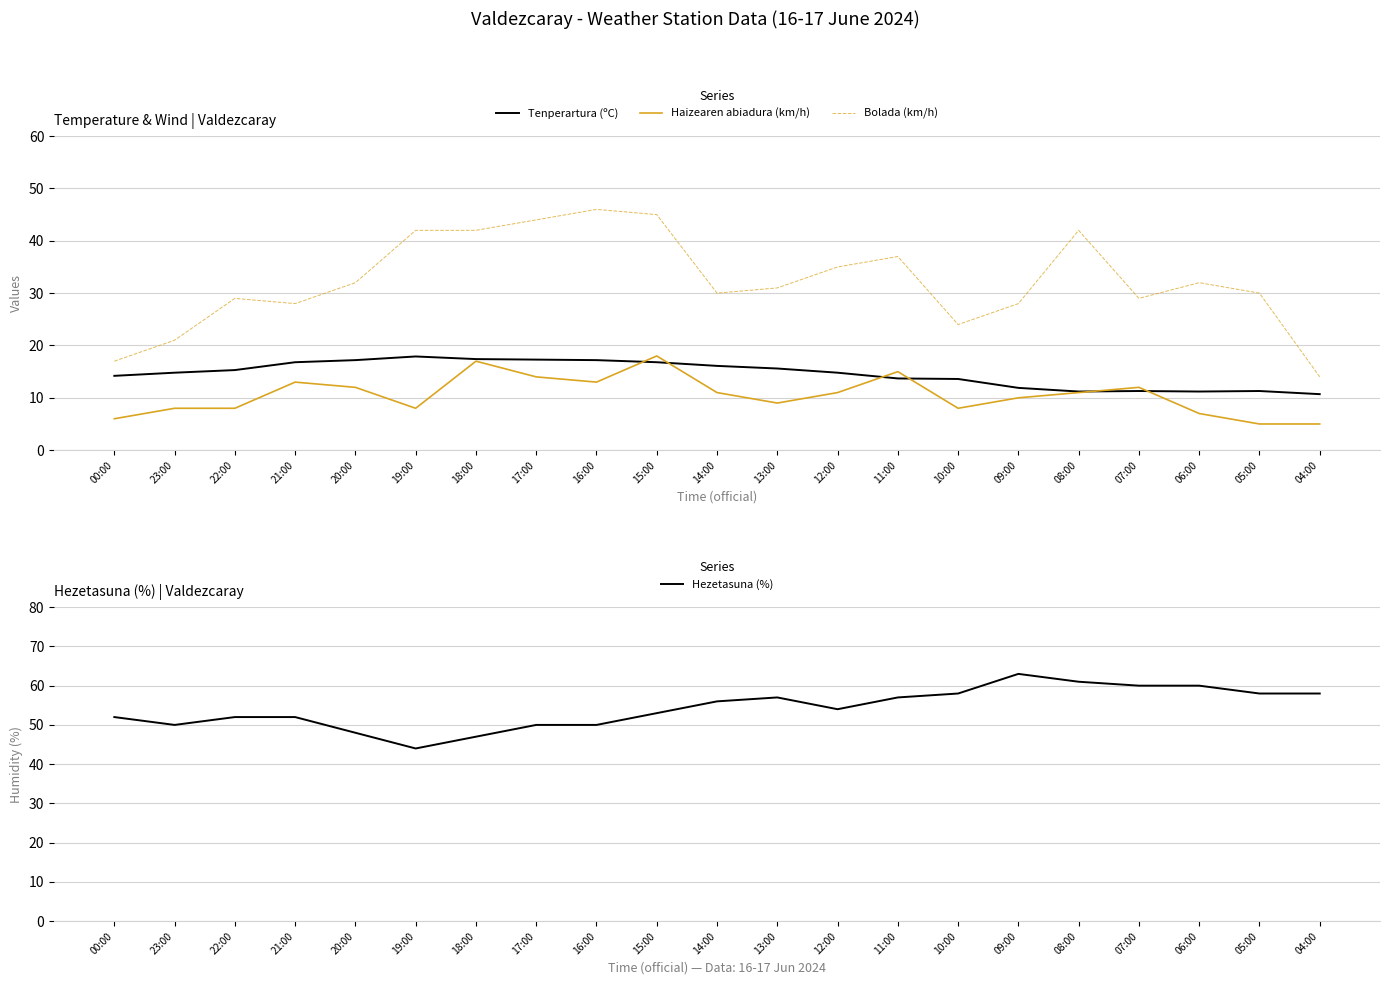

The Hezetasuna (%) series shows 47.0 at 18:00. True or false?

True